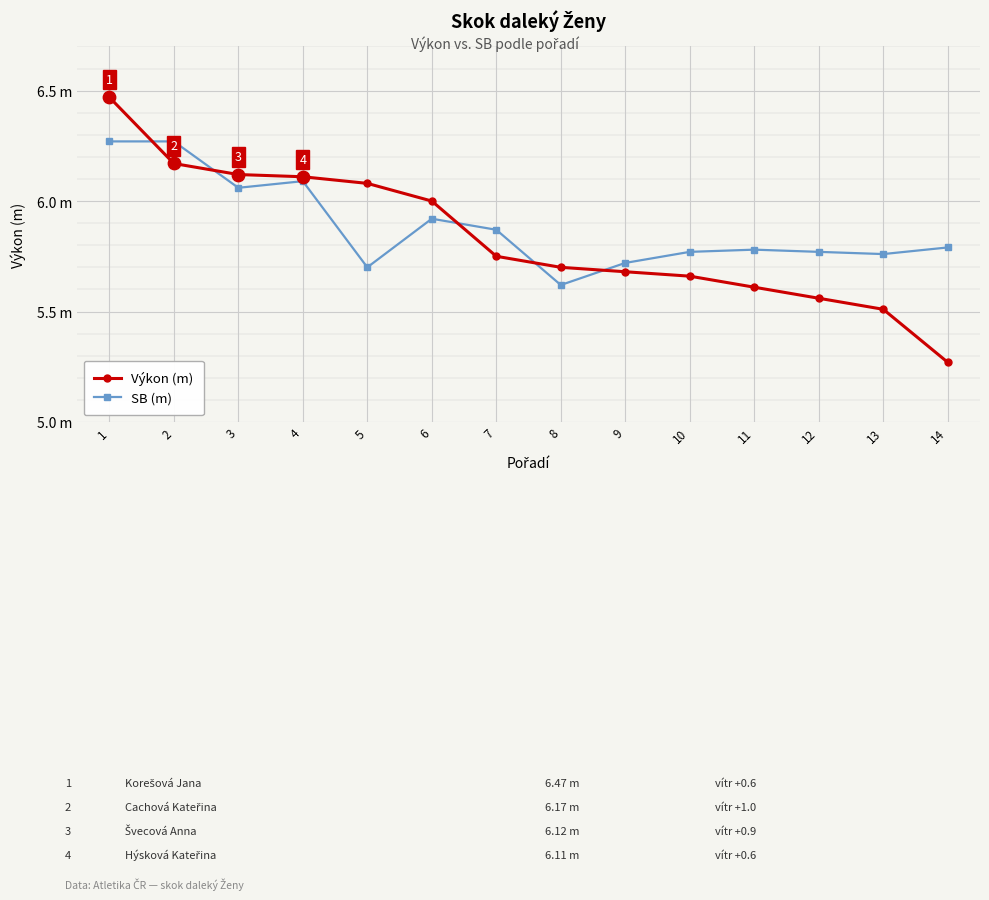

Which series has the largest total across all categories?

SB (m)